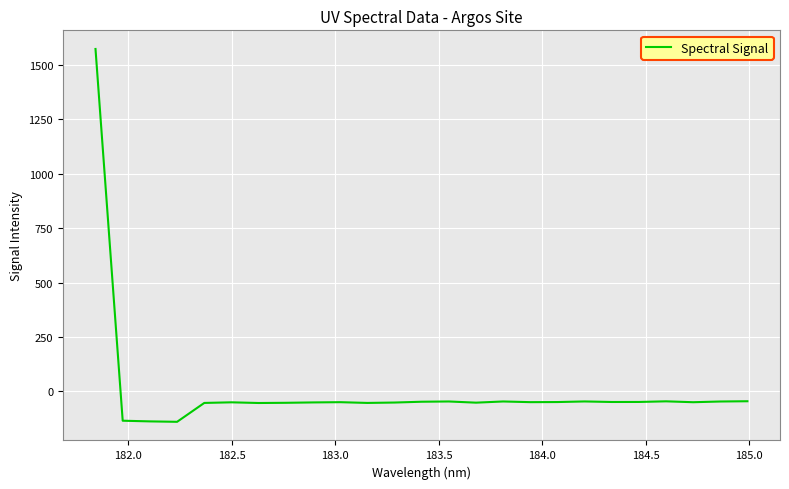

What is the minimum value shown in the chart?

-139.4